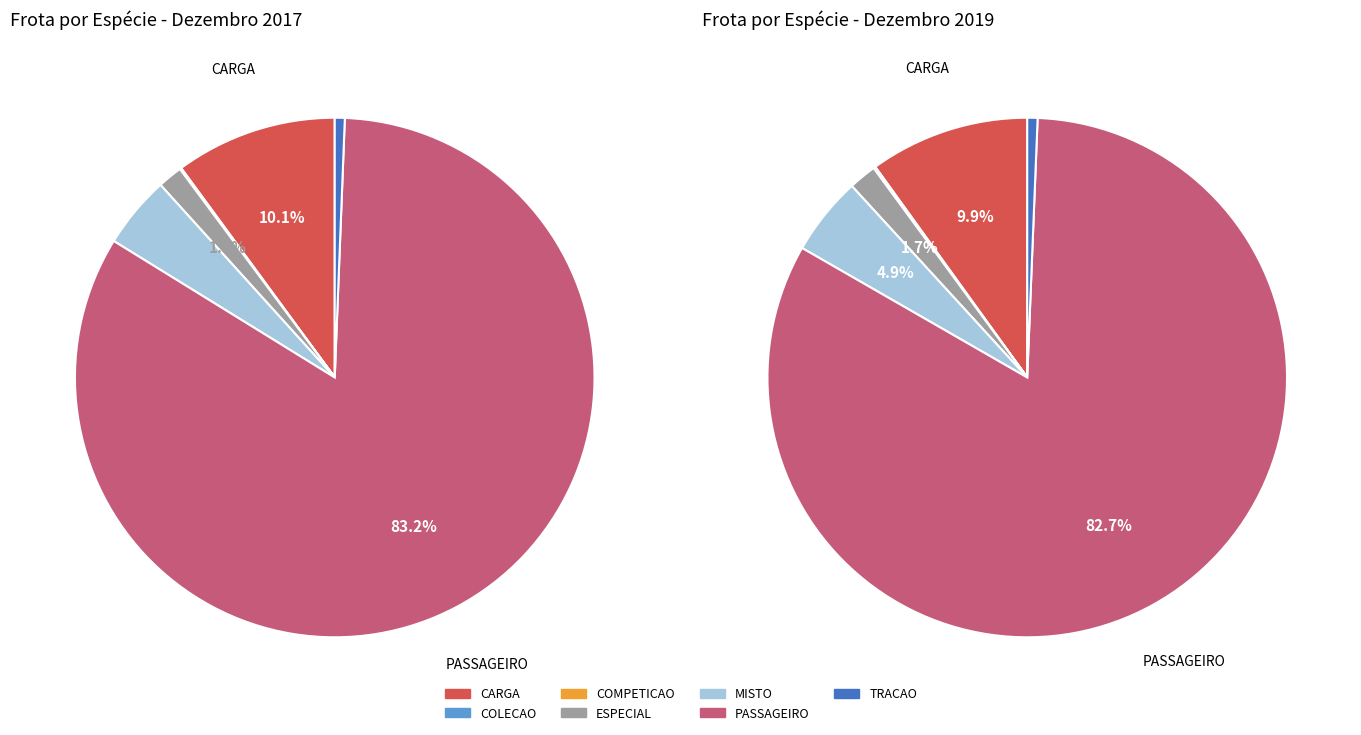

To the nearest percent, what portion does 4 represent?

5%